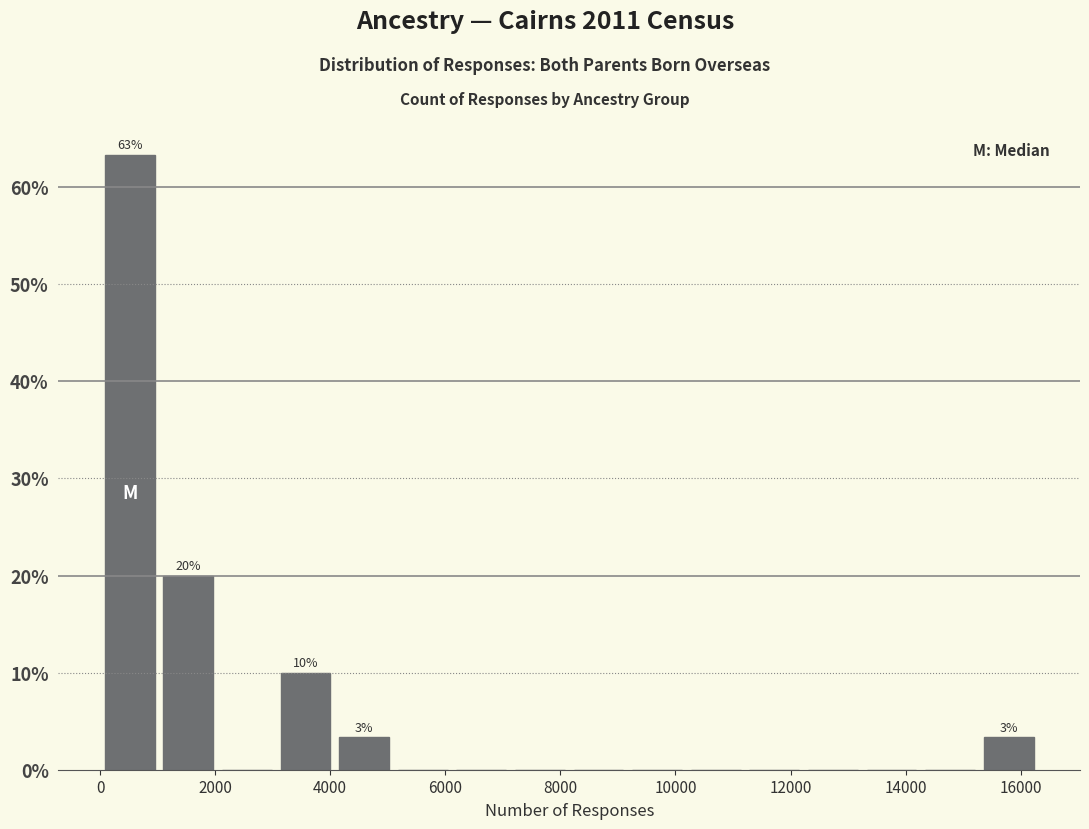

Which range on the x-axis has the tallest bar?

0 to 1000